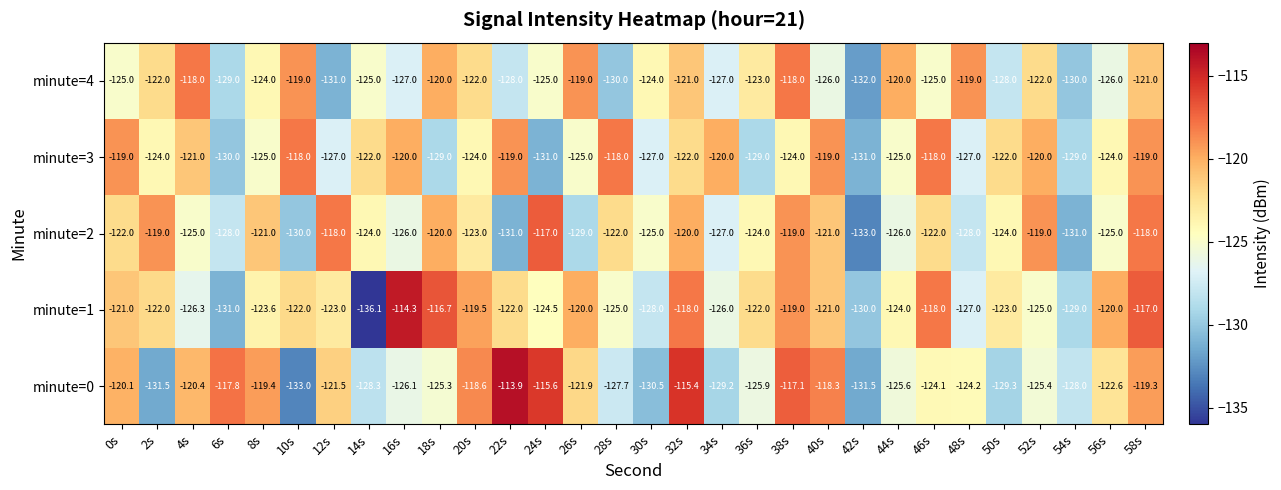

What is the approximate value of minute=4 at 58s?

-121.0